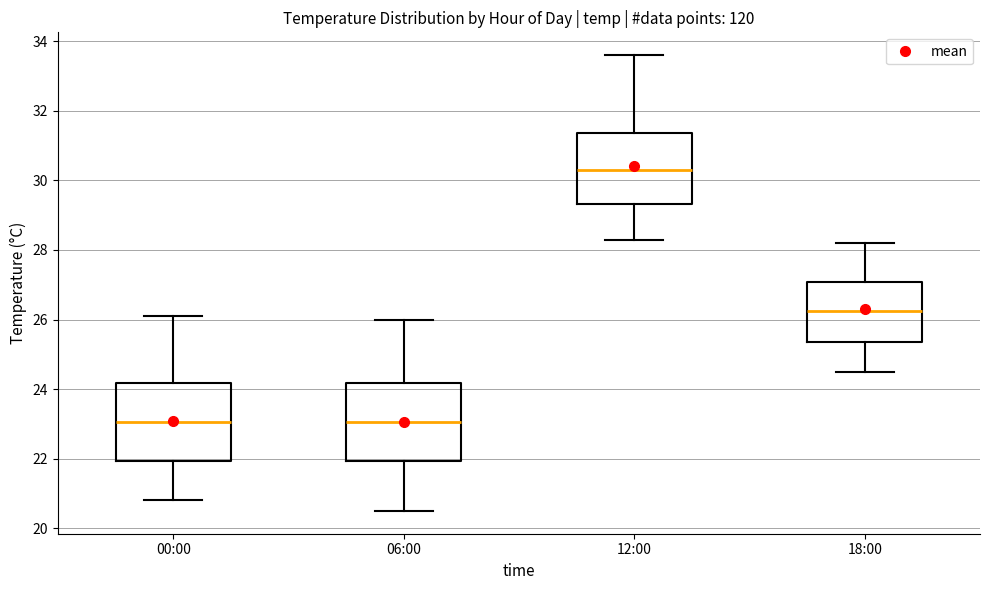

Reading left to right, read every box against the y-axis: the position of its median line, the range the box covers, and the ends of its whiskers. The values are not printed on the chart, so give them approximately, as read against the axis.

00:00: median 23.0, box 22.0 to 24.2, whiskers 20.8 to 26.2
06:00: median 23.0, box 22.0 to 24.2, whiskers 20.6 to 26.0
12:00: median 30.4, box 29.4 to 31.4, whiskers 28.4 to 33.6
18:00: median 26.2, box 25.4 to 27.0, whiskers 24.6 to 28.2